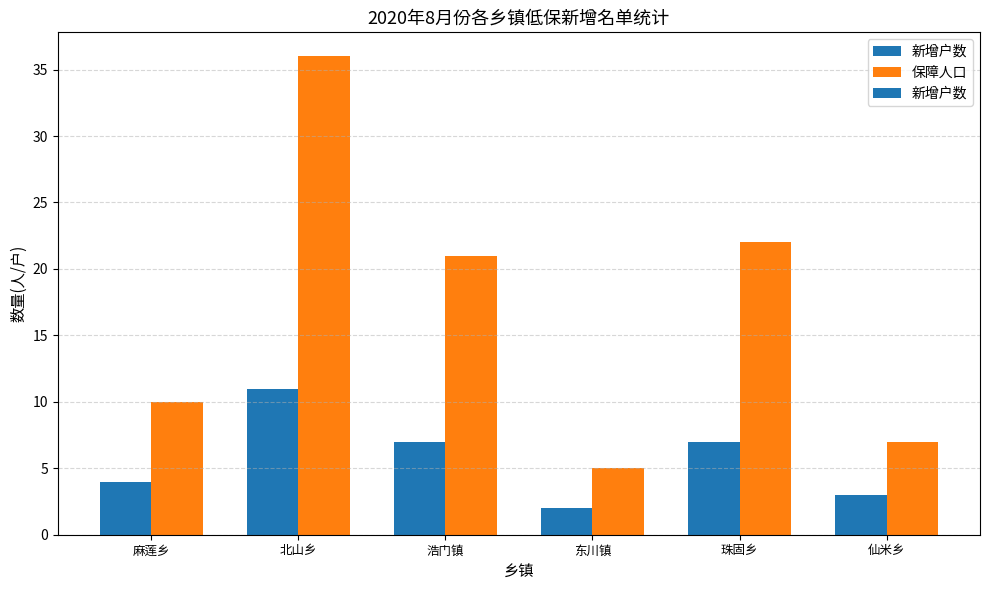

What is the value of the 保障人口 bar at the 3rd from the left?

21